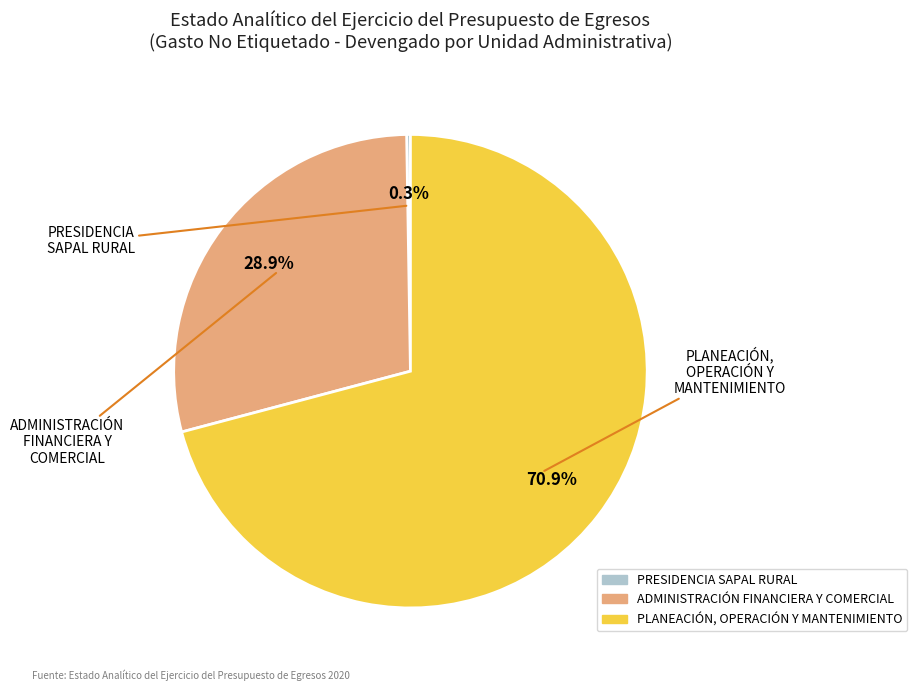

What is the total percentage of ADMINISTRACIÓN FINANCIERA Y COMERCIAL and PLANEACIÓN, OPERACIÓN Y MANTENIMIENTO?

99.7%